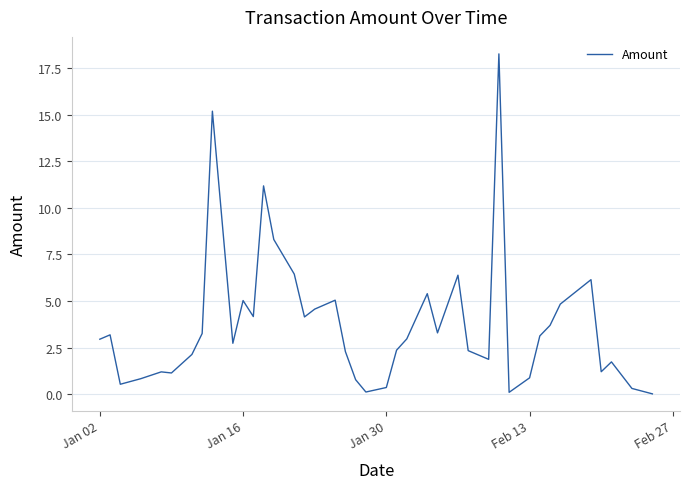

What is the maximum value shown in the chart?

18.3